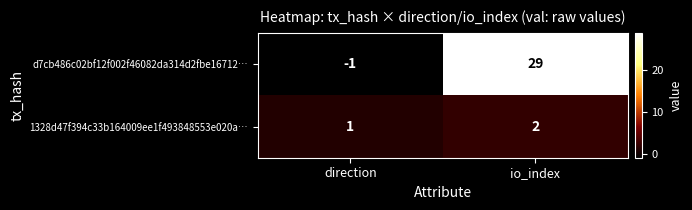

What is the spread (max minus min) of values at direction?

2